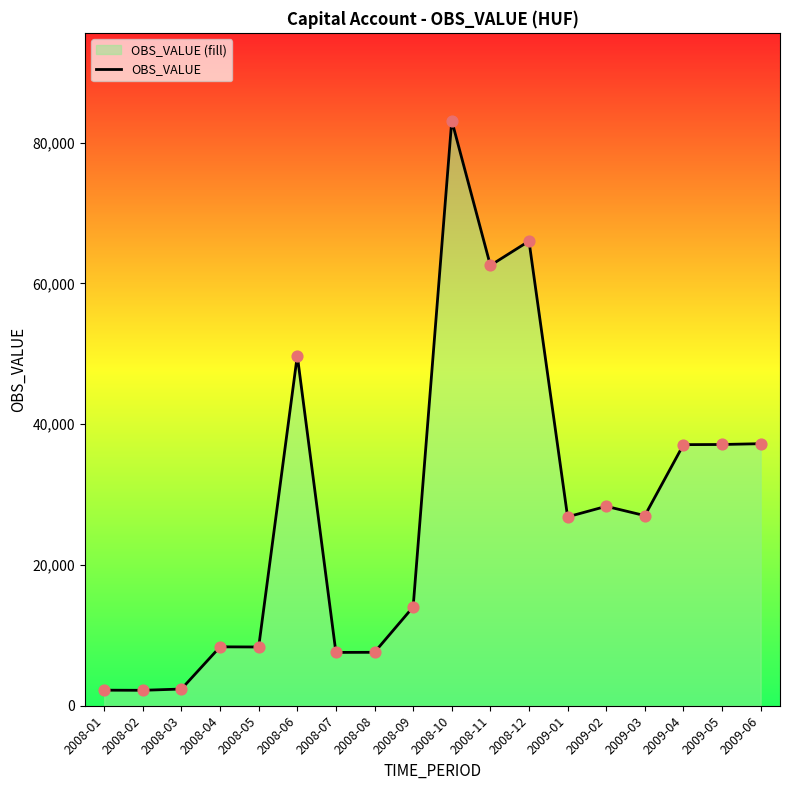

Approximately how many times larger is the value at 2008-11 compared to 2008-05?

7.5